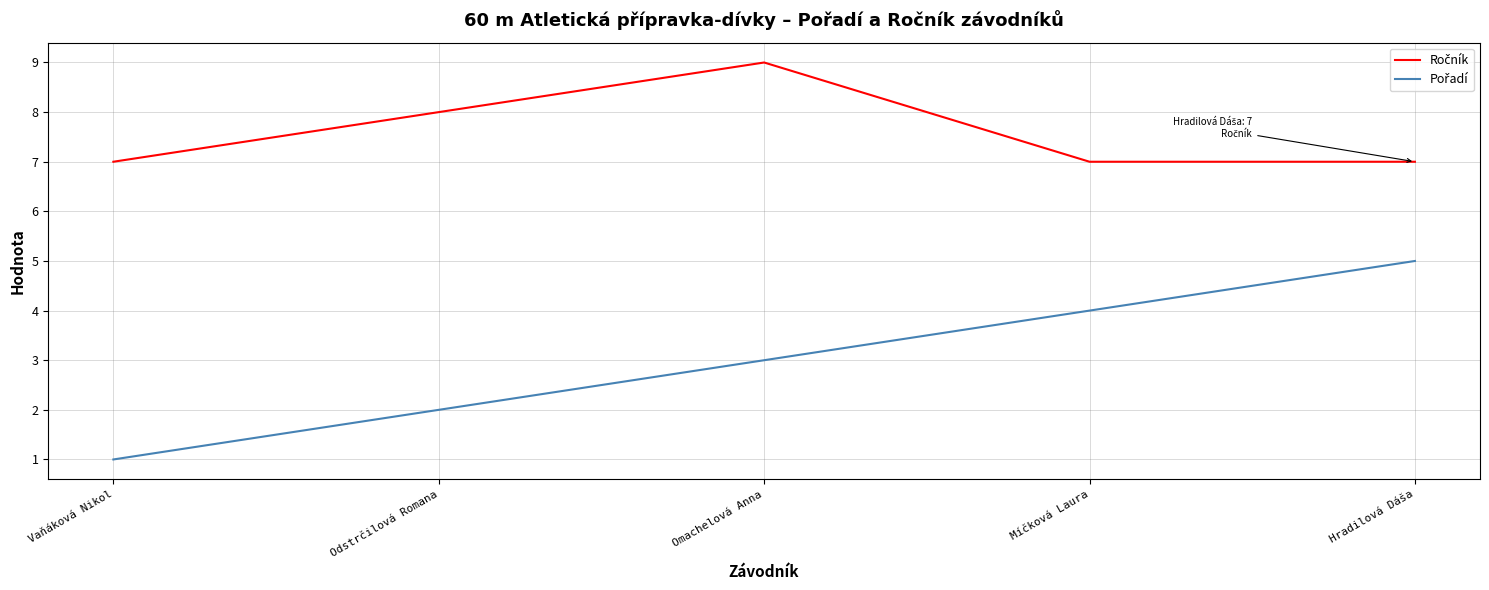

What is the total value across all series at Vaňáková Nikol?

8